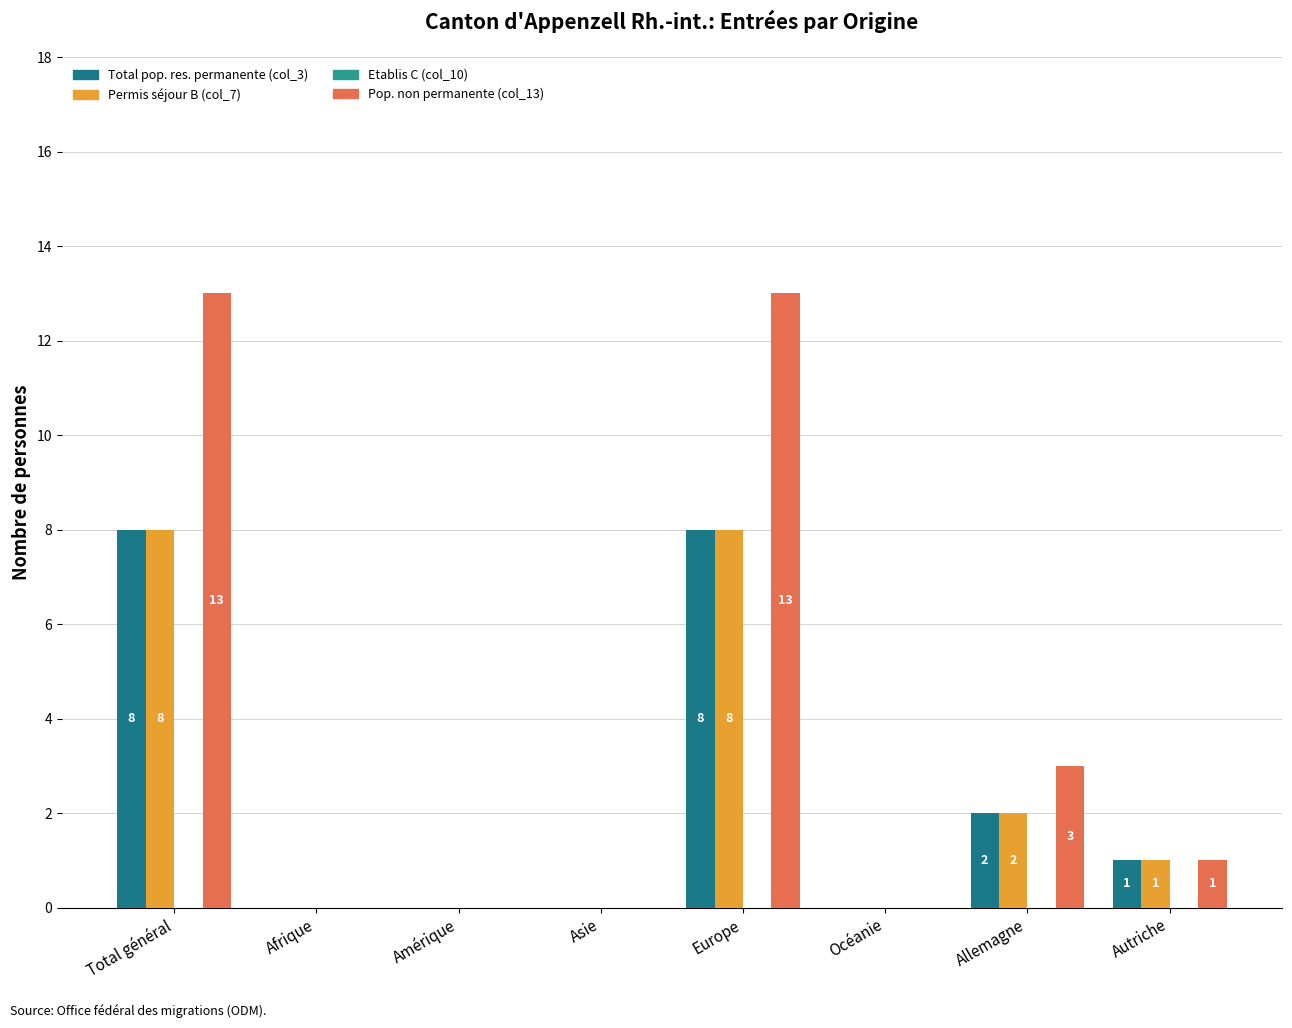

Does the chart contain stacked bars?

No